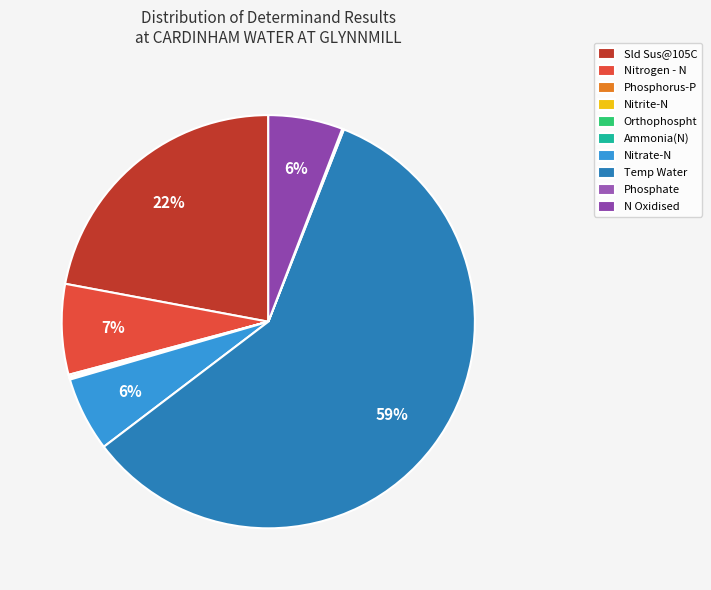

Which slice is the largest?

Temp Water